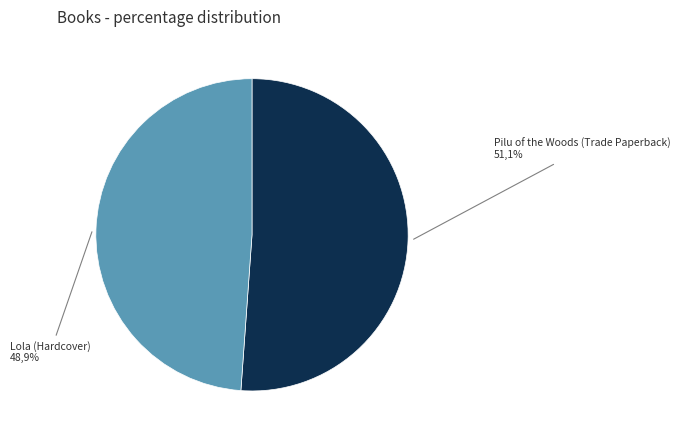

Rank the categories by value from highest to lowest.

Pilu of the Woods (Trade Paperback), Lola (Hardcover)